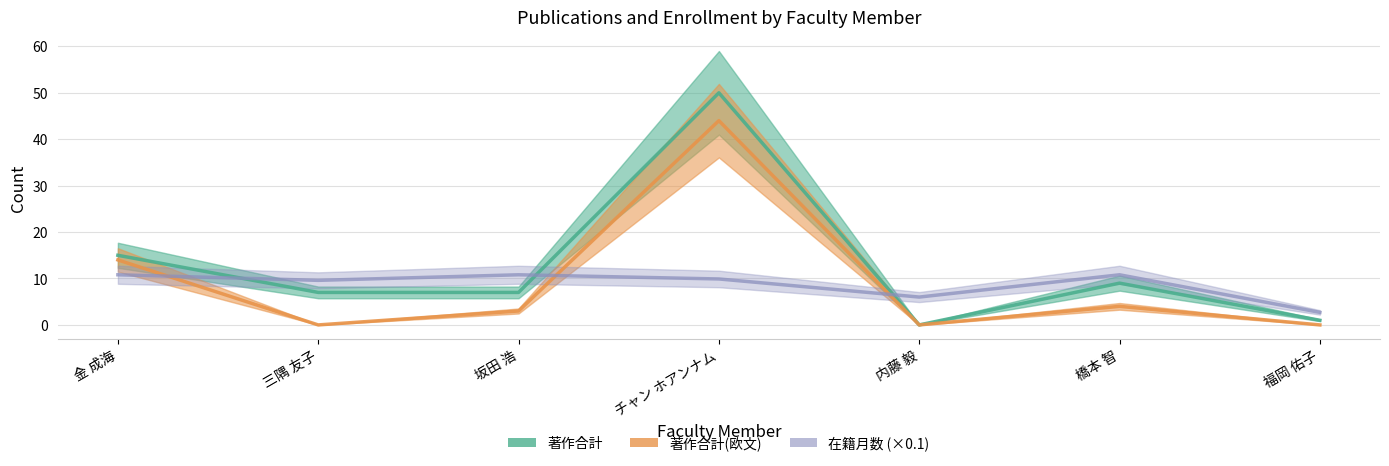

Which label corresponds to the smallest value in the chart?

内藤 毅